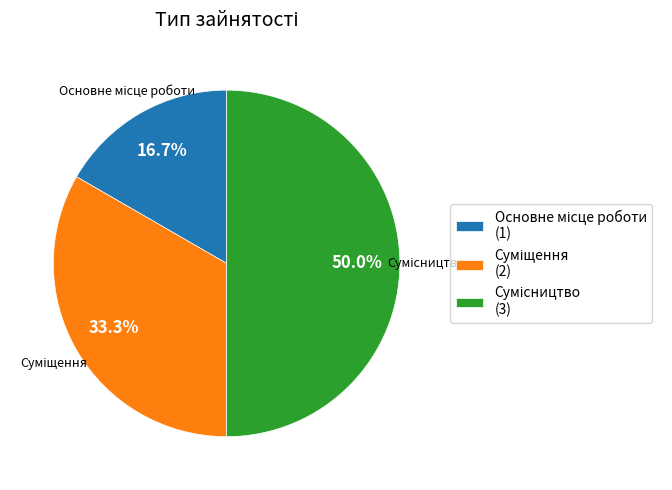

Count the number of slices in the pie.

3